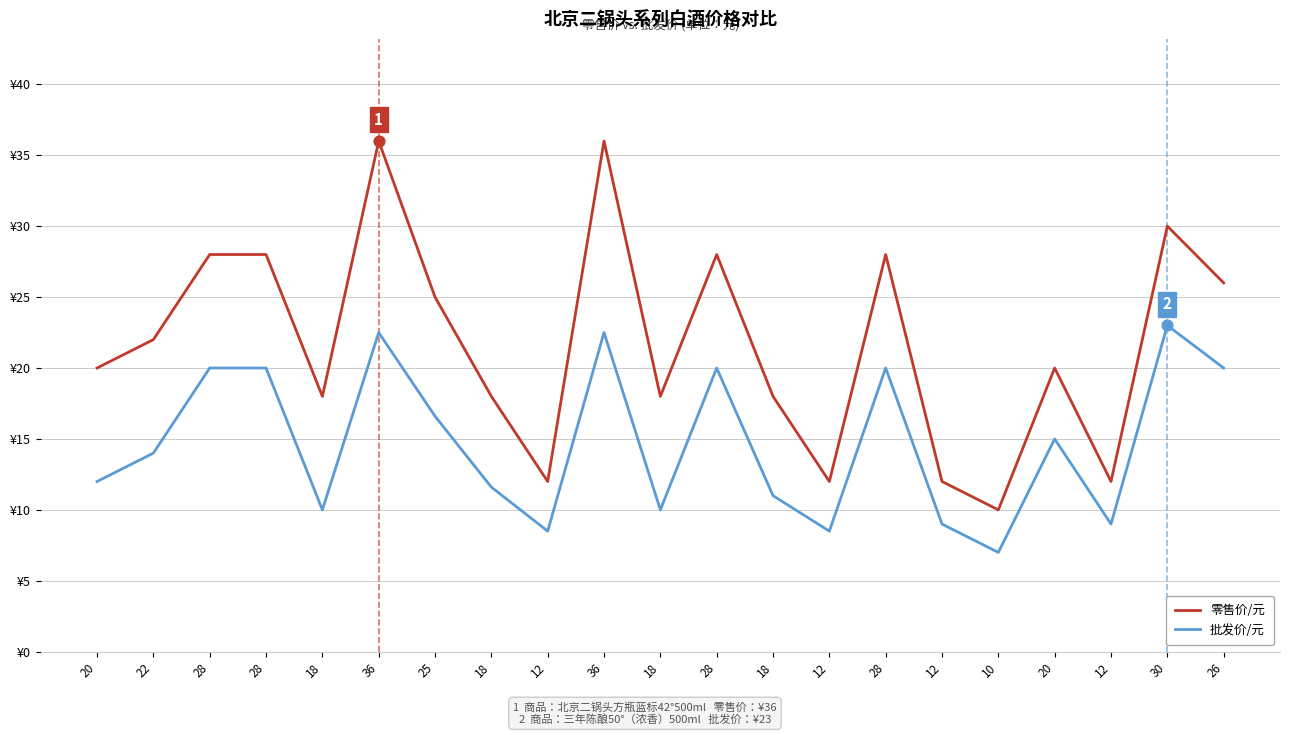

What are all the series names shown in the legend?

零售价/元, 批发价/元